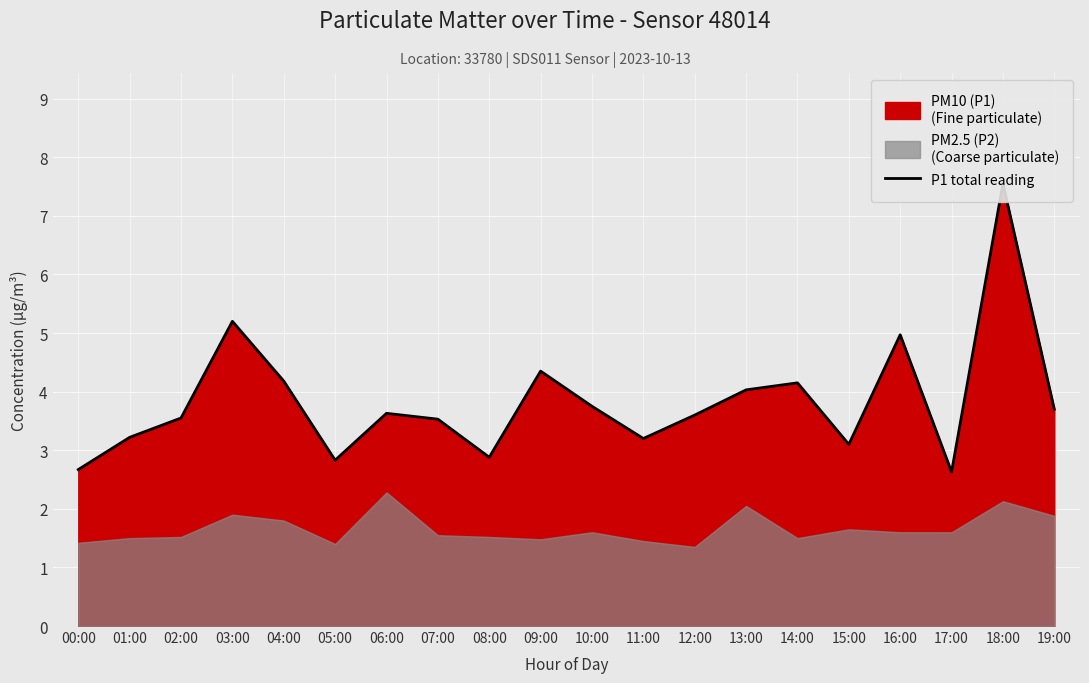

At which category does the chart reach its minimum across all series?

17:00